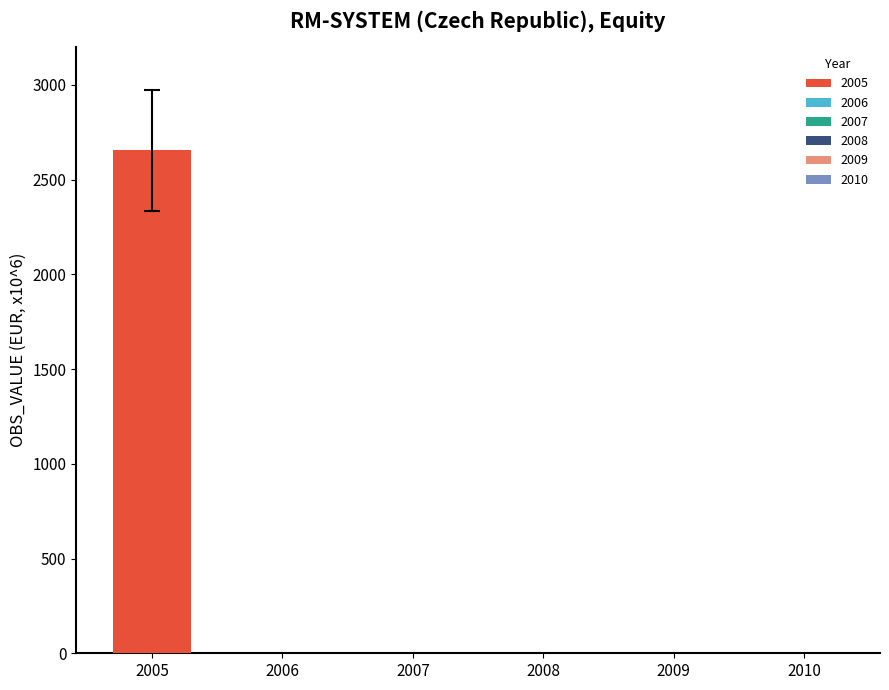

True or false: the data shows -964.2 at 2008.

False